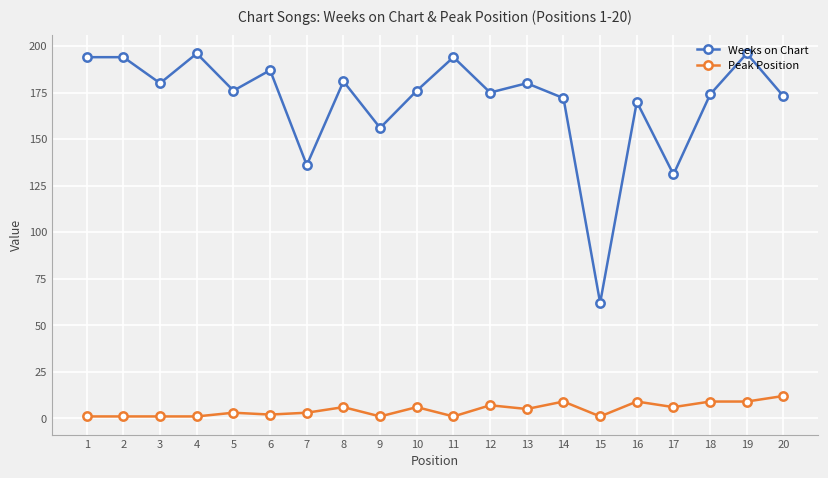

What is the total value across all series at 15?

63